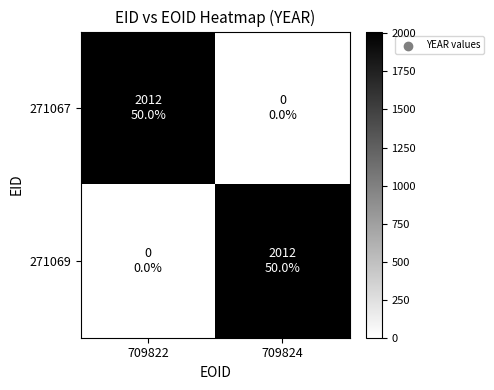

Reading right to left, what are all the values shown in this chart?

271067: 709824=0	709822=2012
271069: 709824=2012	709822=0